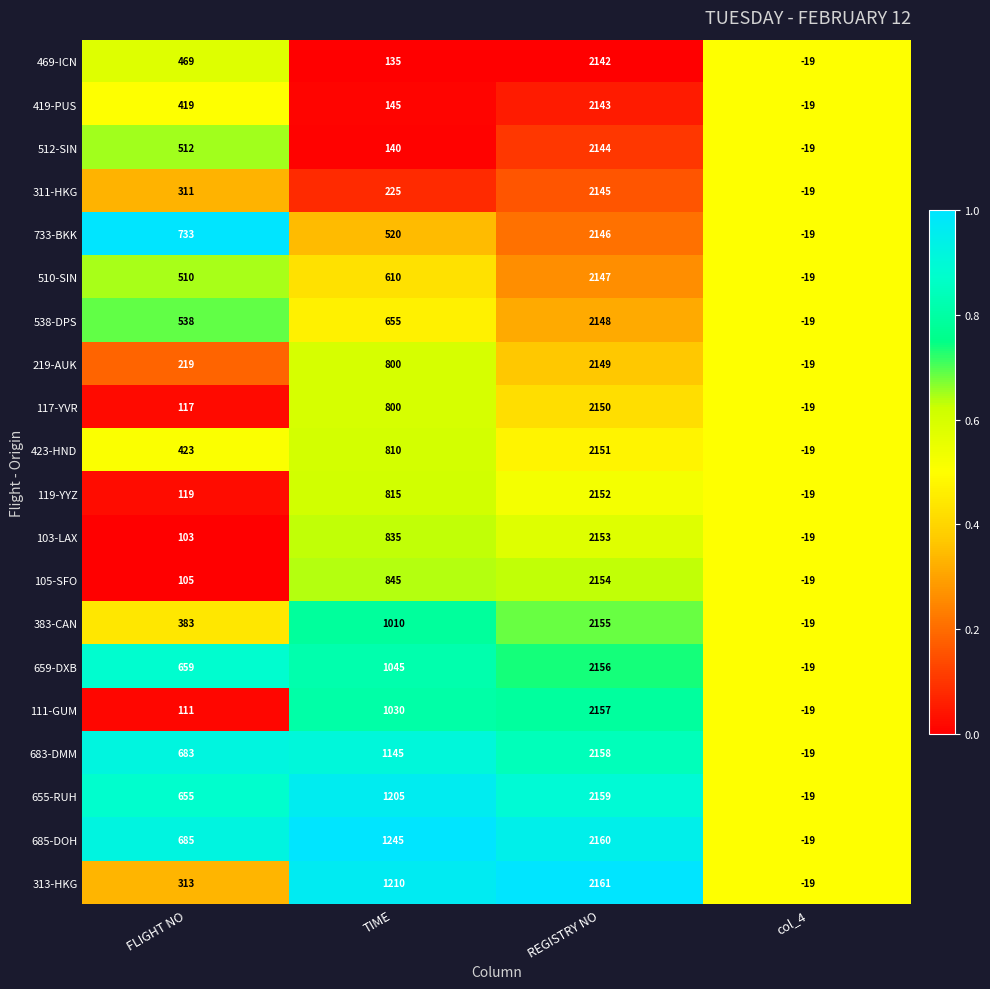

The 423-HND series shows -28 at col_4. True or false?

False